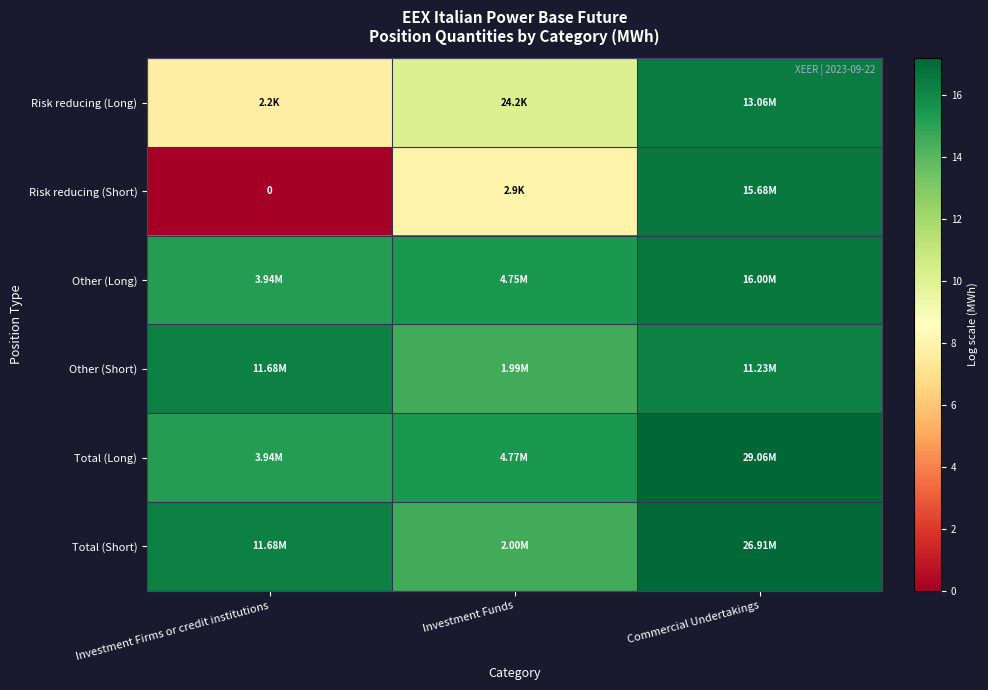

List the series in order of their peak value, lowest first.

Other (Short), Risk reducing (Long), Risk reducing (Short), Other (Long), Total (Short), Total (Long)